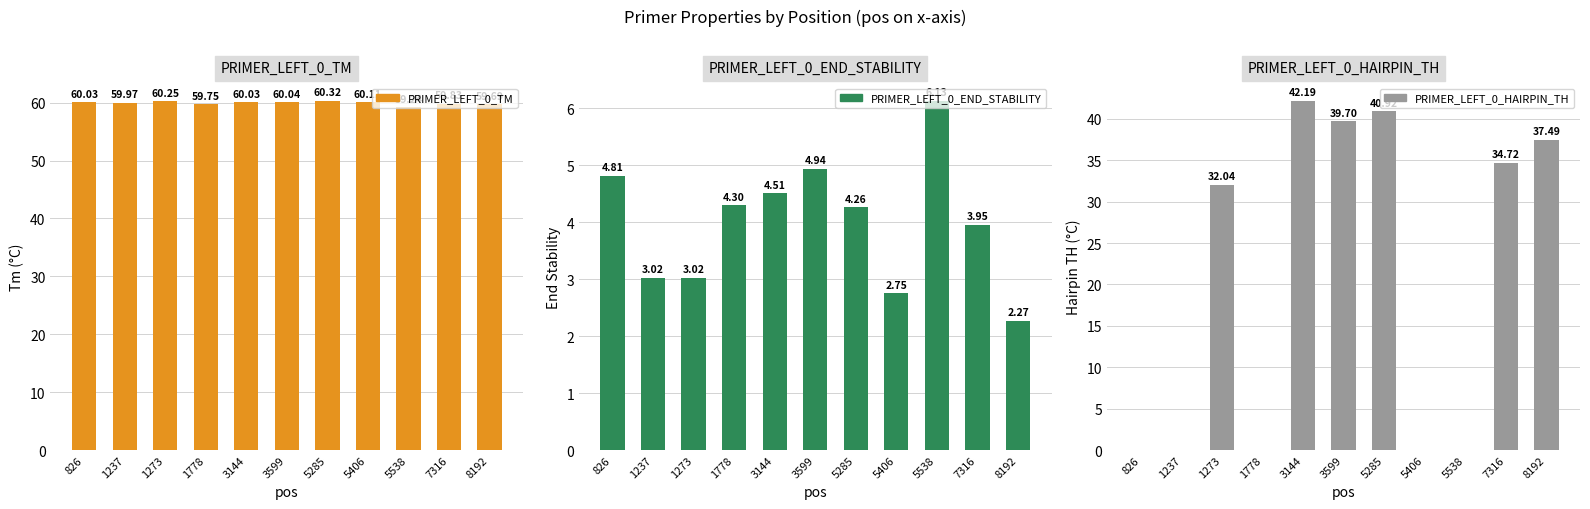

Which series changed the most between 5285 and 8192?

PRIMER_LEFT_0_HAIRPIN_TH